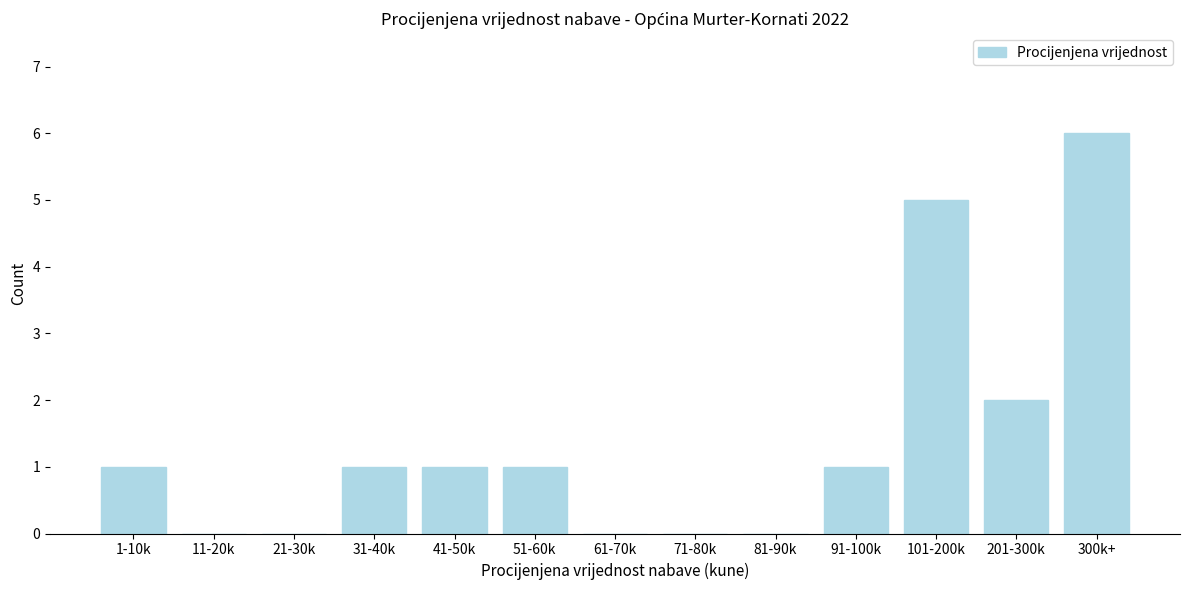

Reading right to left, extract all data points from this chart.

300k+=6	201-300k=2	101-200k=5	91-100k=1	81-90k=0	71-80k=0	61-70k=0	51-60k=1	41-50k=1	31-40k=1	21-30k=0	11-20k=0	1-10k=1